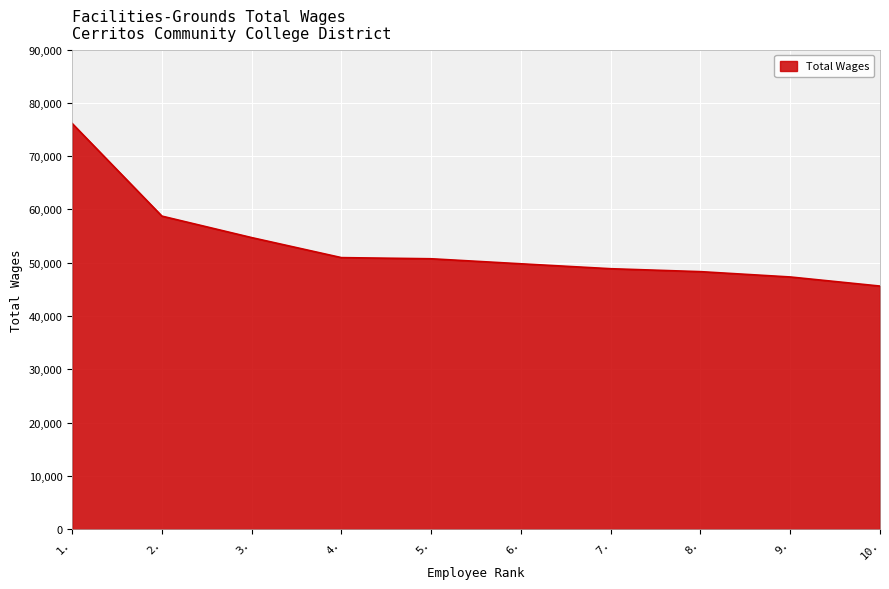

The value at 7. is 19108. True or false?

False